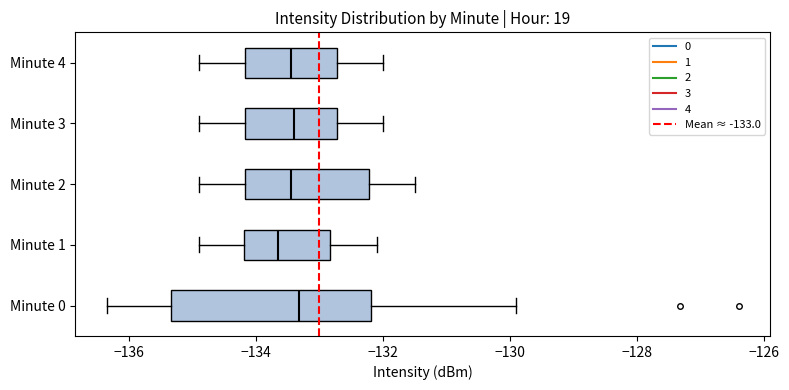

Comparing the boxes themselves (not the whiskers), which one is the widest?

Minute 0